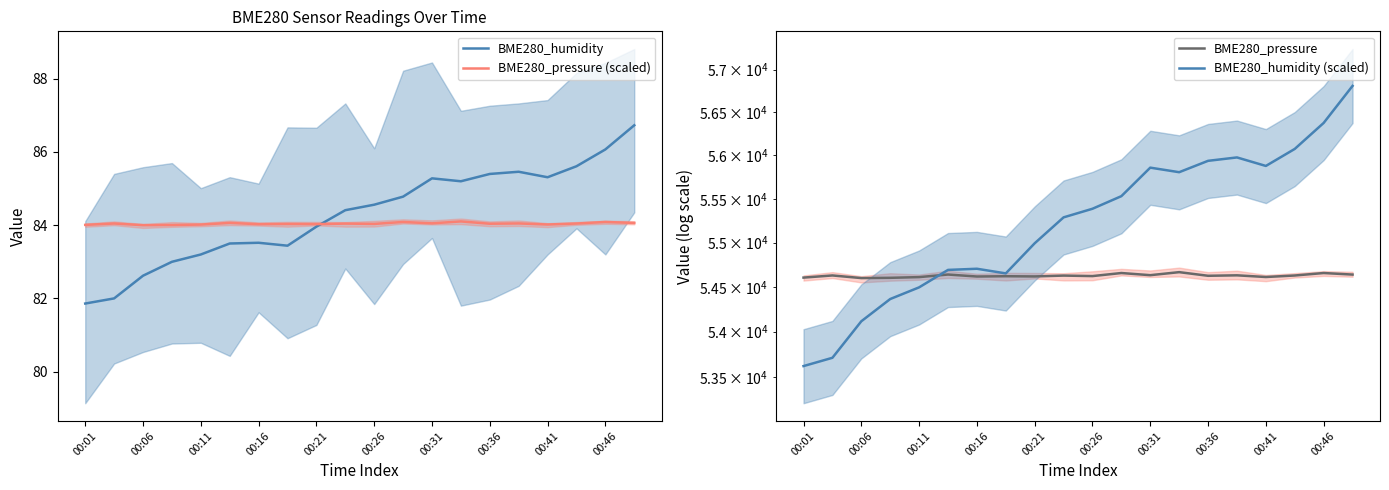

How many interior local valleys does the BME280_pressure series have?

7